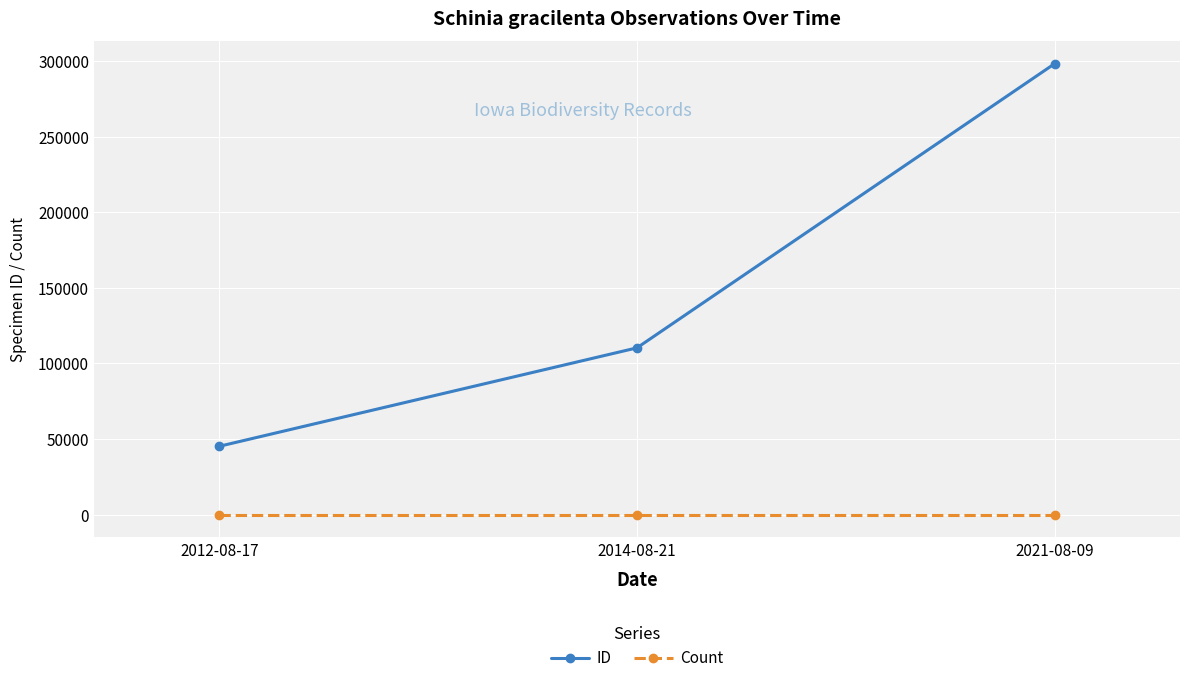

At how many categories does at least one series exceed 7473?

3